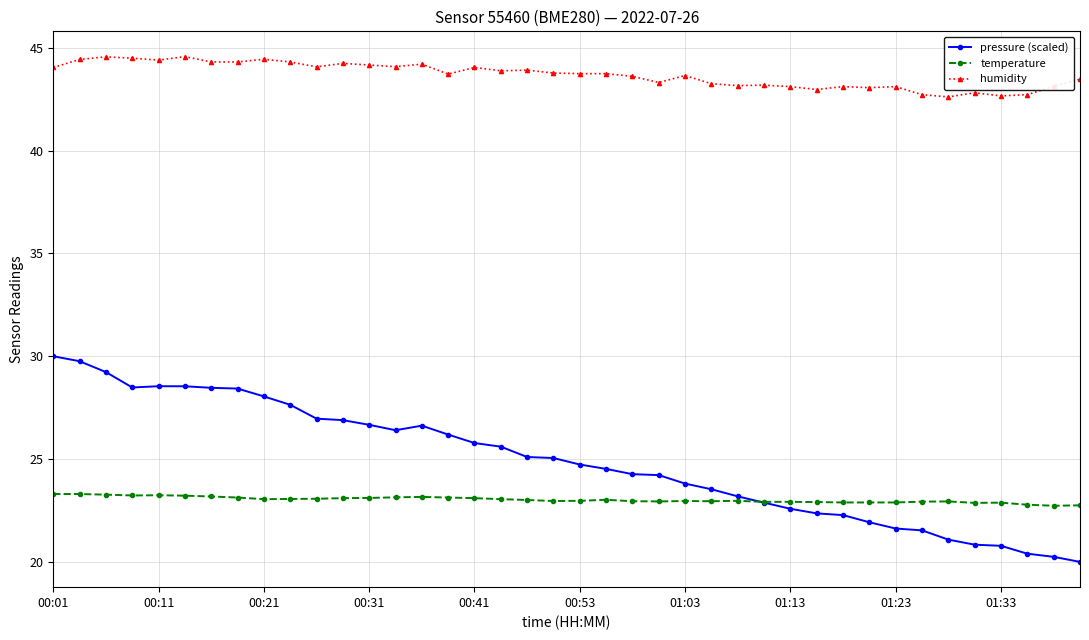

In pressure (scaled), how many points are higher than both neighbors (excluding endpoints)?

2